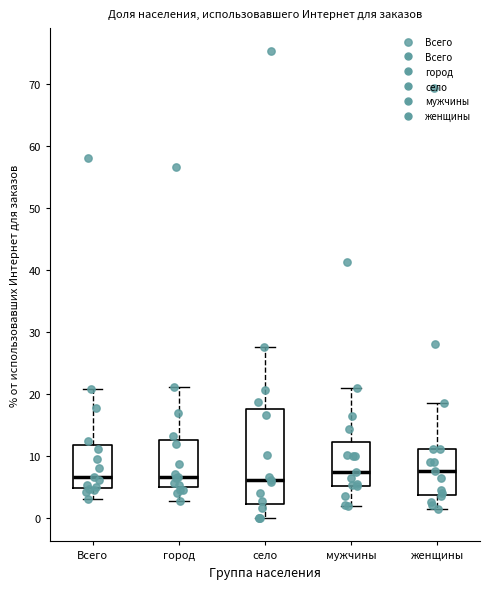

Comparing the boxes themselves (not the whiskers), which one is the tallest?

село